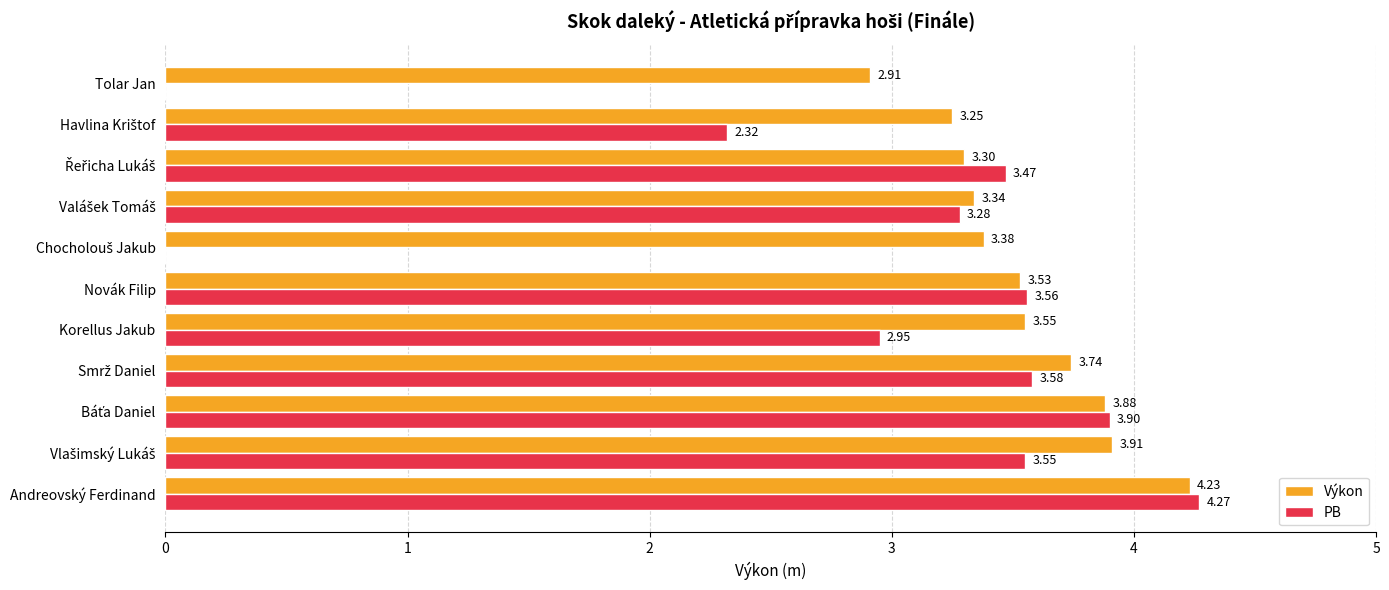

Where is Výkon nearest to the value 3?

Tolar Jan